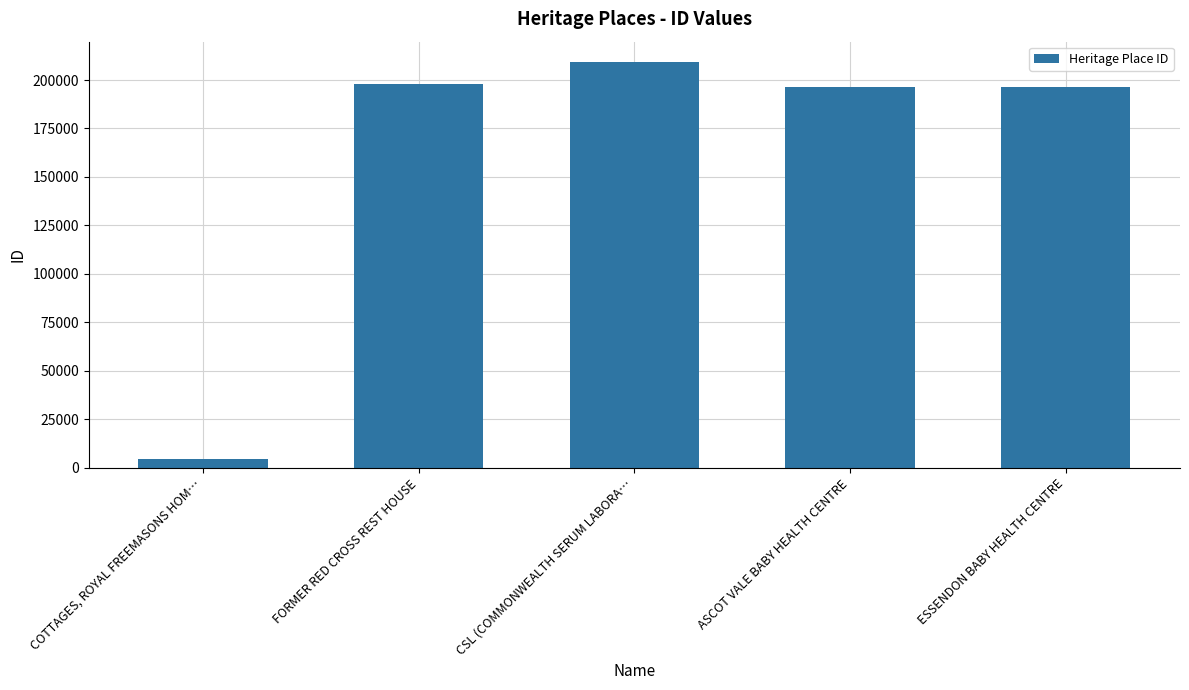

What is the value of the 1st bar from the left?

4435